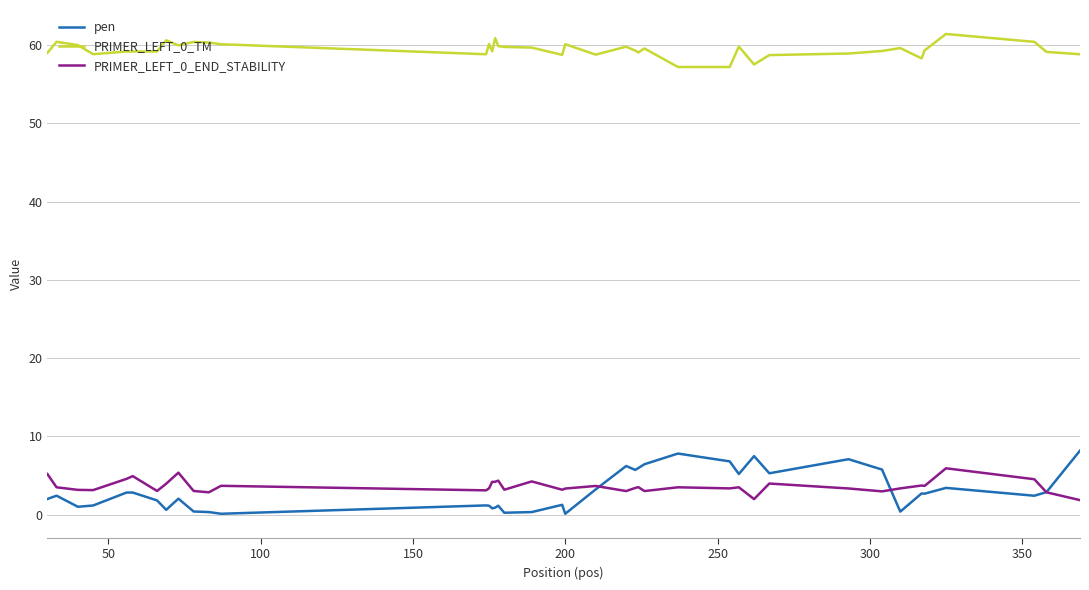

What is the minimum value shown in the chart?

0.1